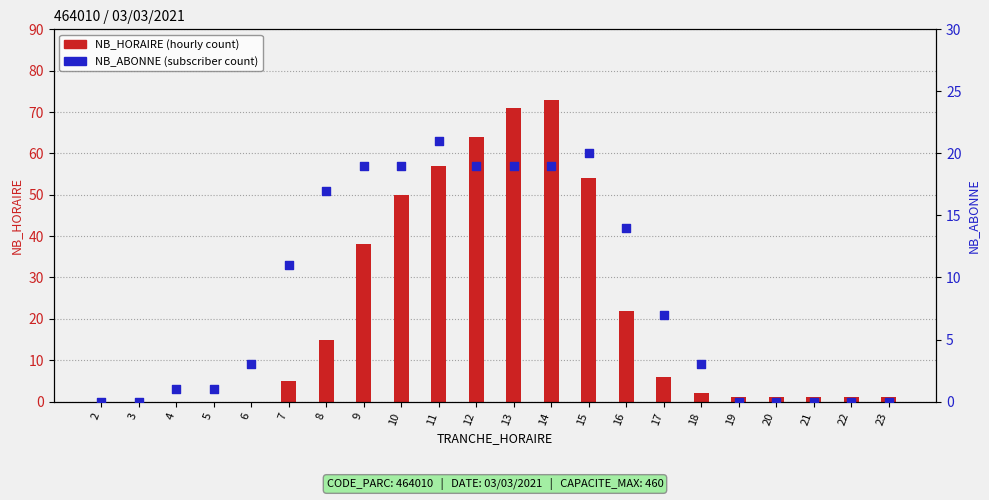

At how many categories does at least one series exceed 41?

6